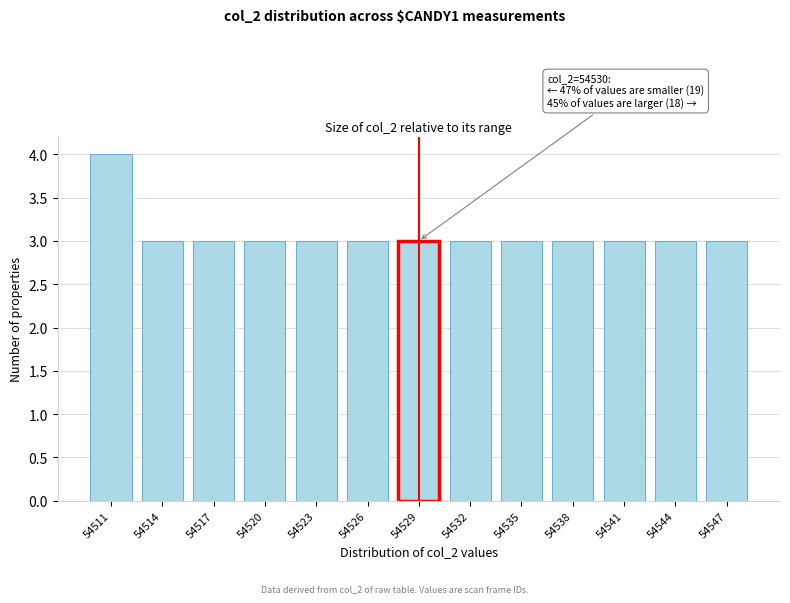

Reading right to left, list all the values displayed in this chart.

3	3	3	3	3	3	3	3	3	3	3	3	4